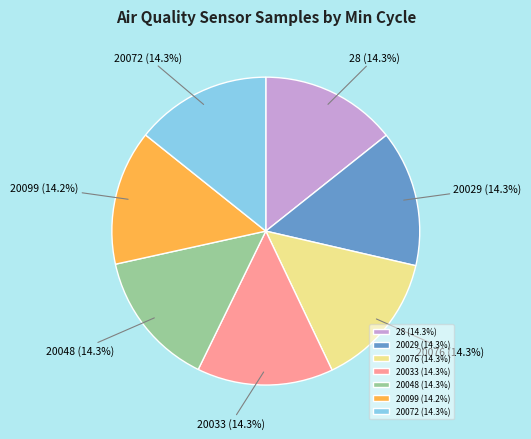

How many segments does this pie chart have?

7